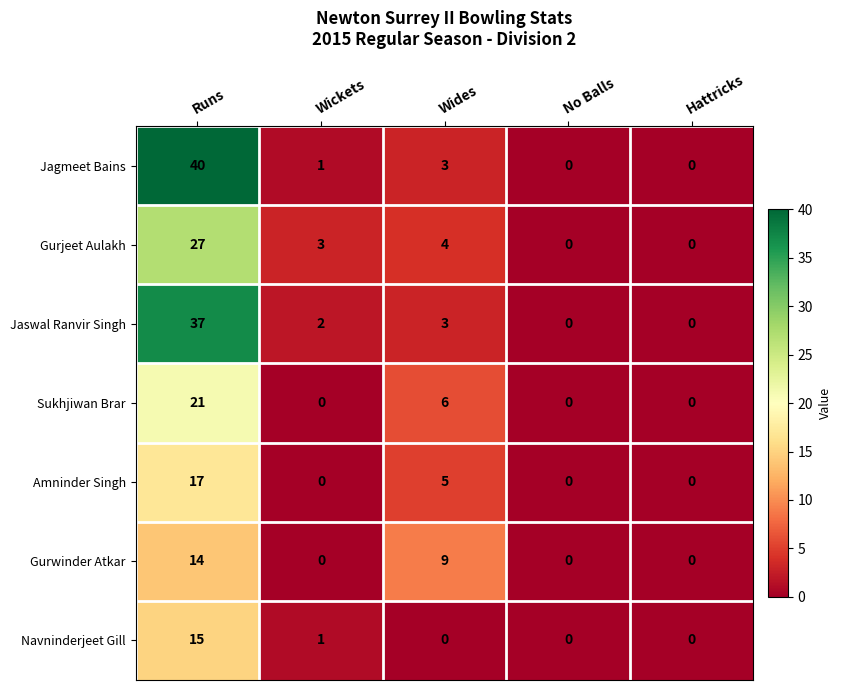

Which series has the largest total across all categories?

Jagmeet Bains